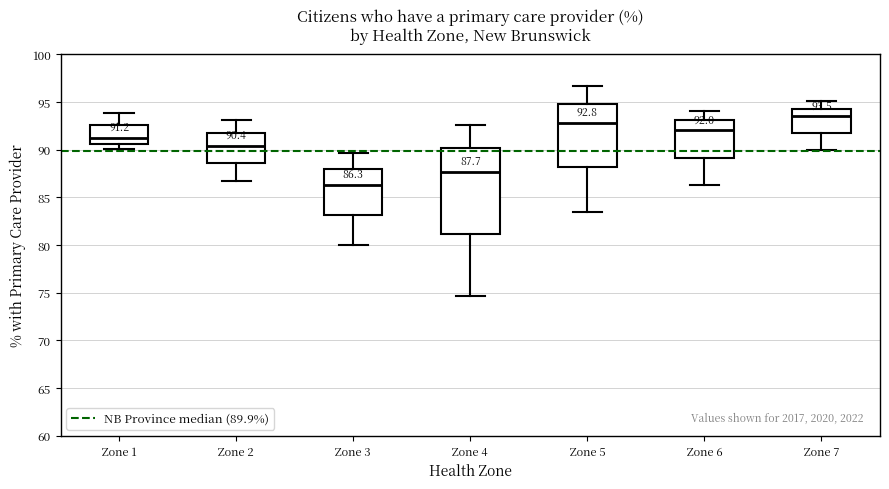

Comparing the boxes themselves (not the whiskers), which one is the tallest?

Zone 4